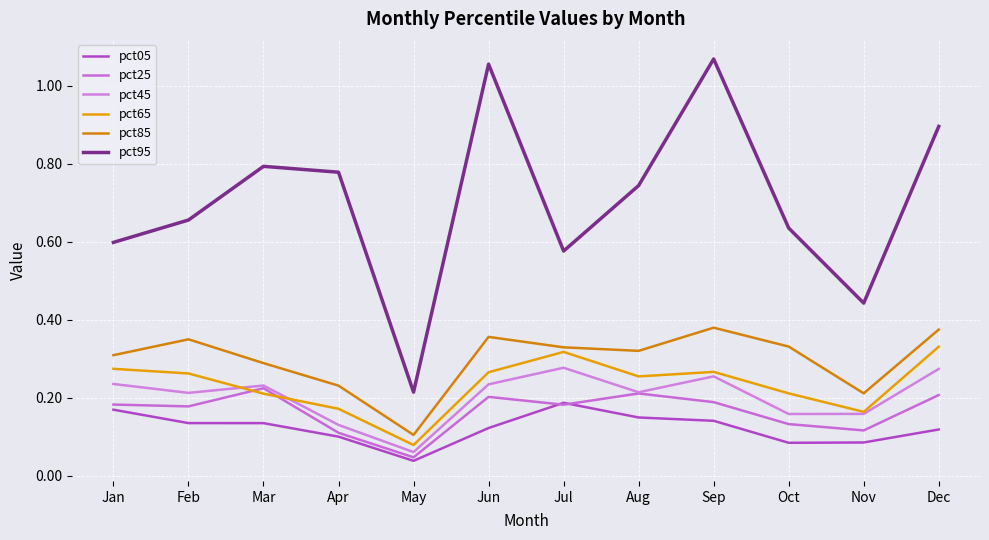

The value of pct95 at Sep is 1.1. True or false?

True